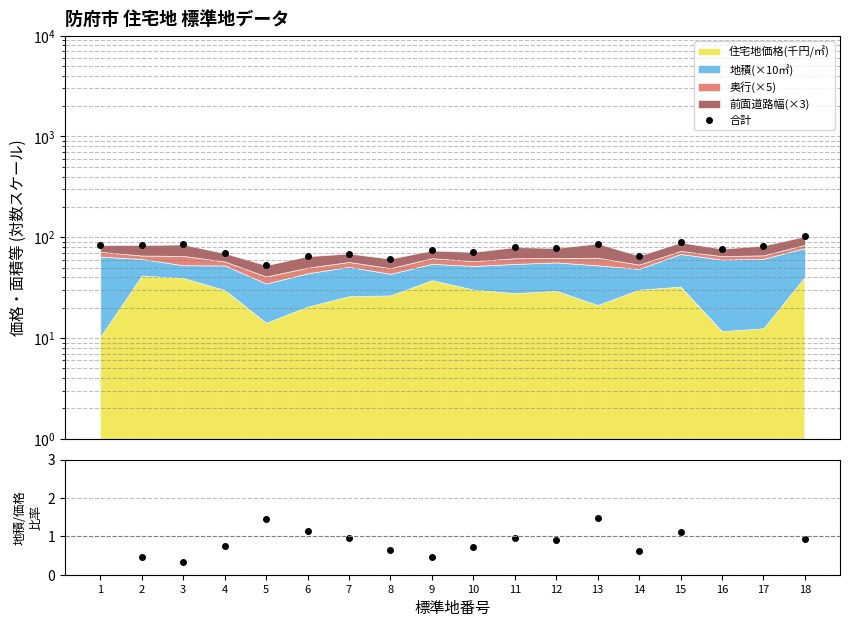

What is the lowest value of the 合計 series?

52.8